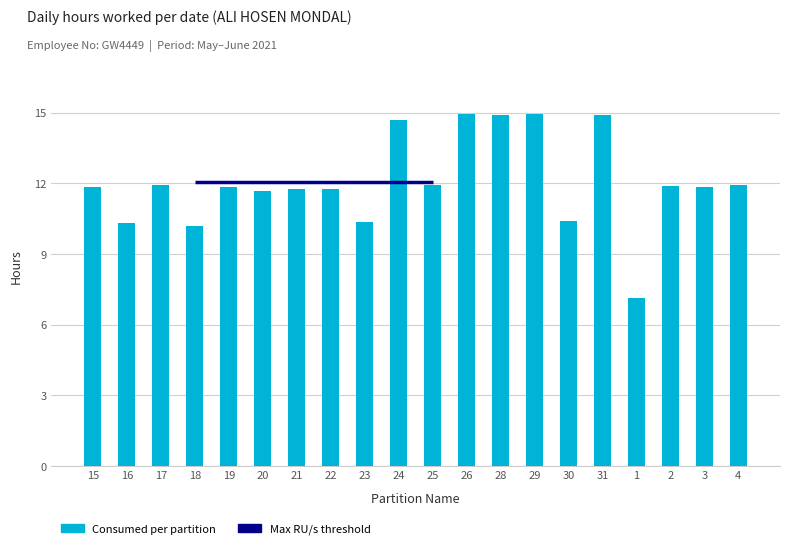

The chart shows a value of 7.7 at 15. True or false?

False